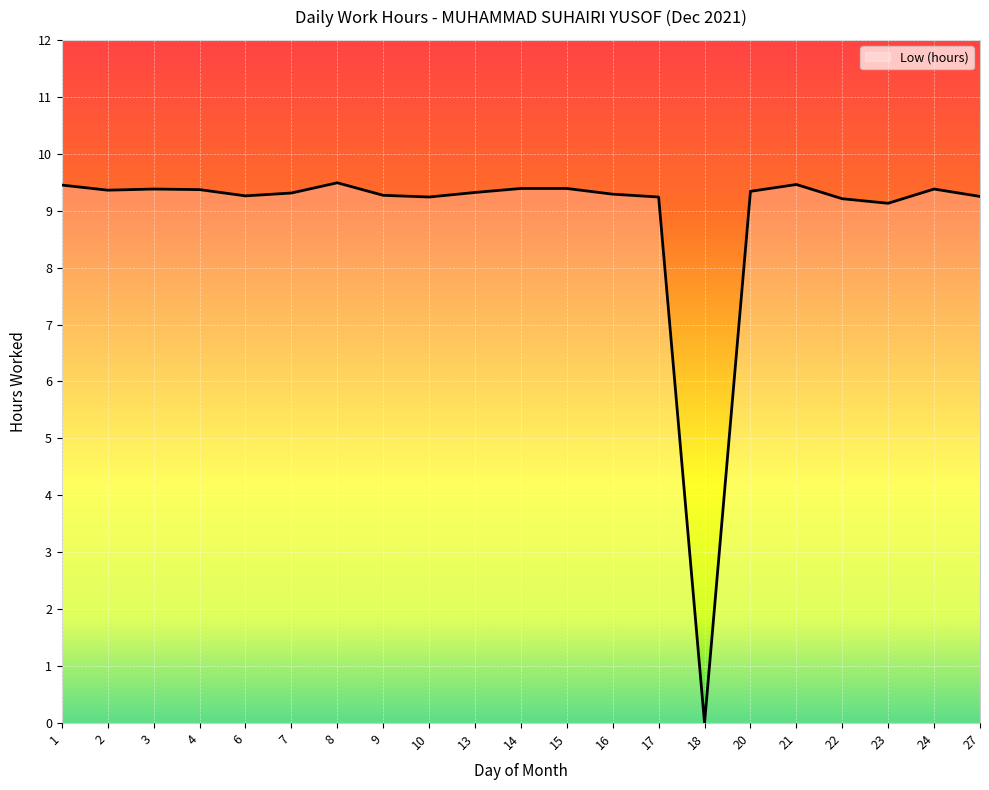

Which label corresponds to the smallest value in the chart?

18